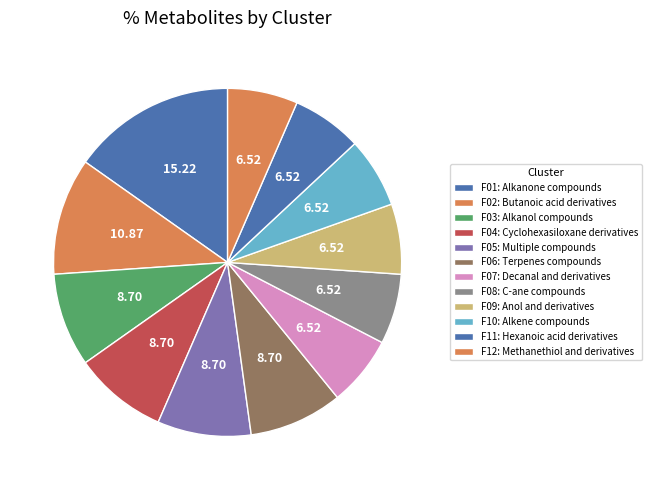

What is the largest slice in the pie chart?

F01: Alkanone compounds